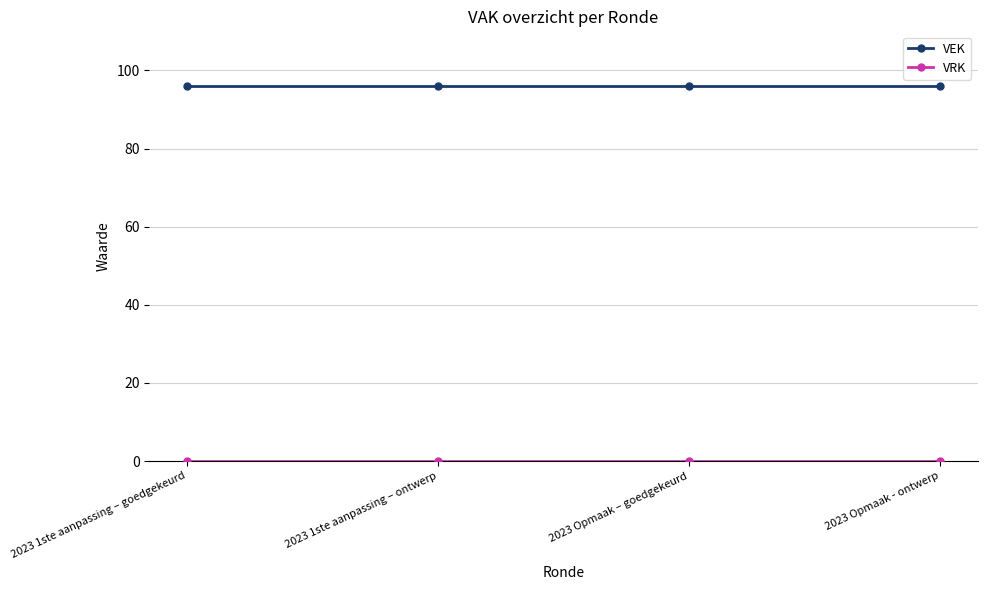

What is the spread (max minus min) of values at 2023 Opmaak - ontwerp?

96